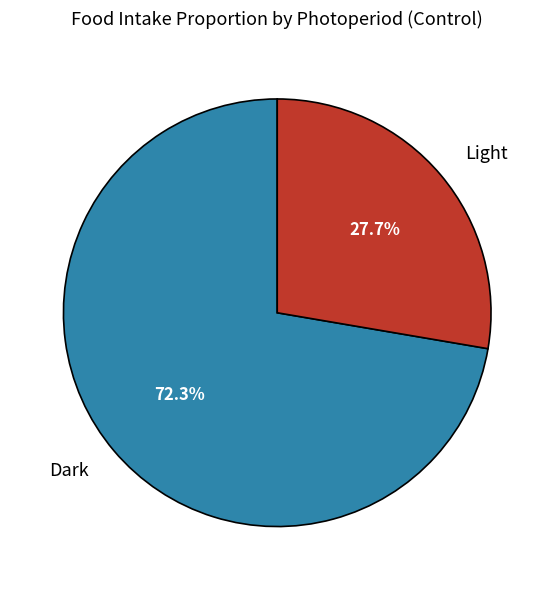

What is the smallest slice in the pie chart?

Light